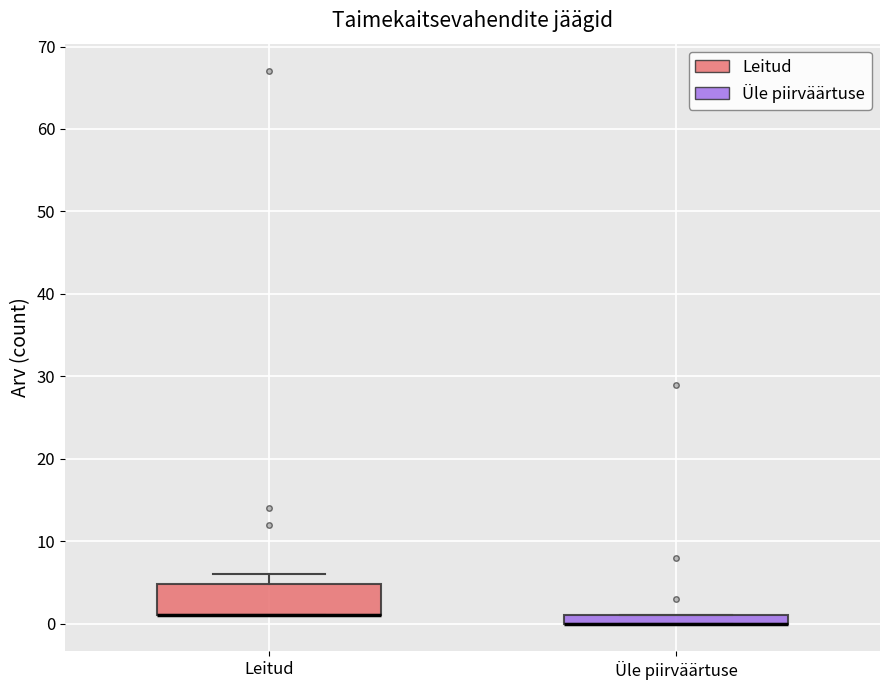

Comparing the boxes themselves (not the whiskers), which one is the tallest?

Leitud